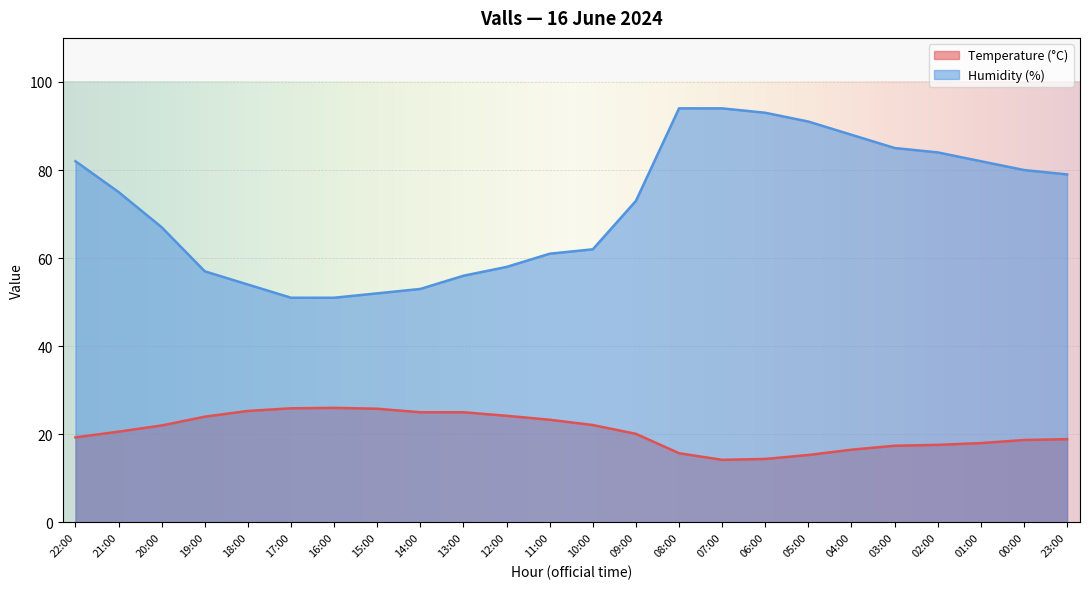

Rank the categories by Temperature (°C) value from lowest to highest.

07:00, 06:00, 05:00, 08:00, 04:00, 03:00, 02:00, 01:00, 00:00, 23:00, 22:00, 09:00, 21:00, 20:00, 10:00, 11:00, 19:00, 12:00, 14:00, 13:00, 18:00, 15:00, 17:00, 16:00